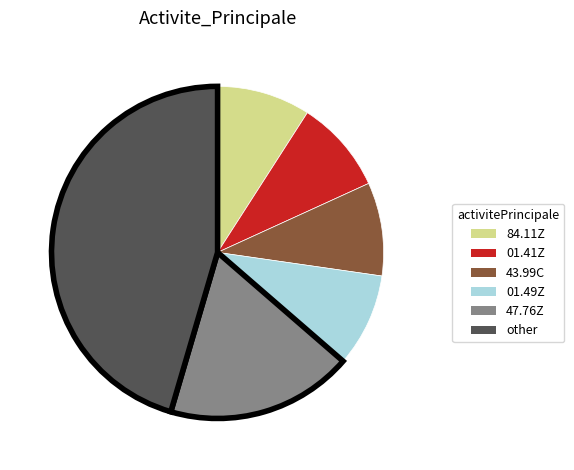

True or false: 01.41Z accounts for 1% of the total.

False